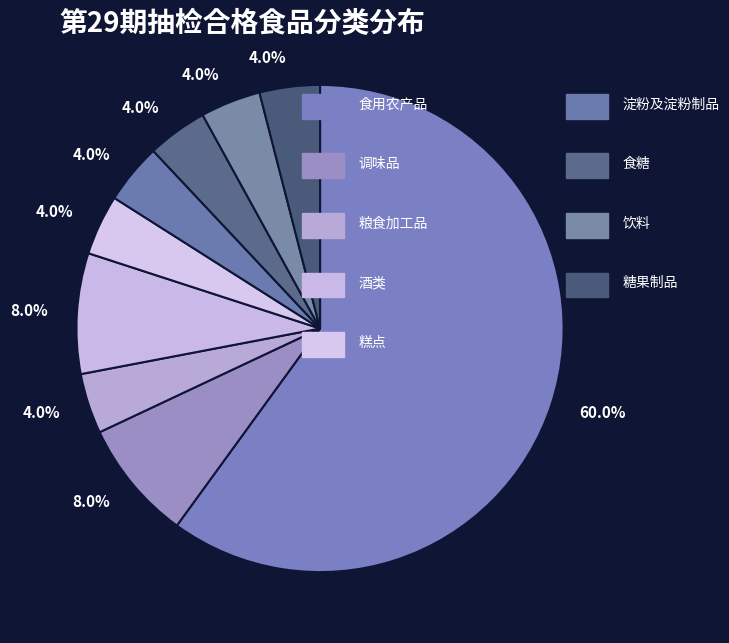

How many slices are in this pie chart?

9